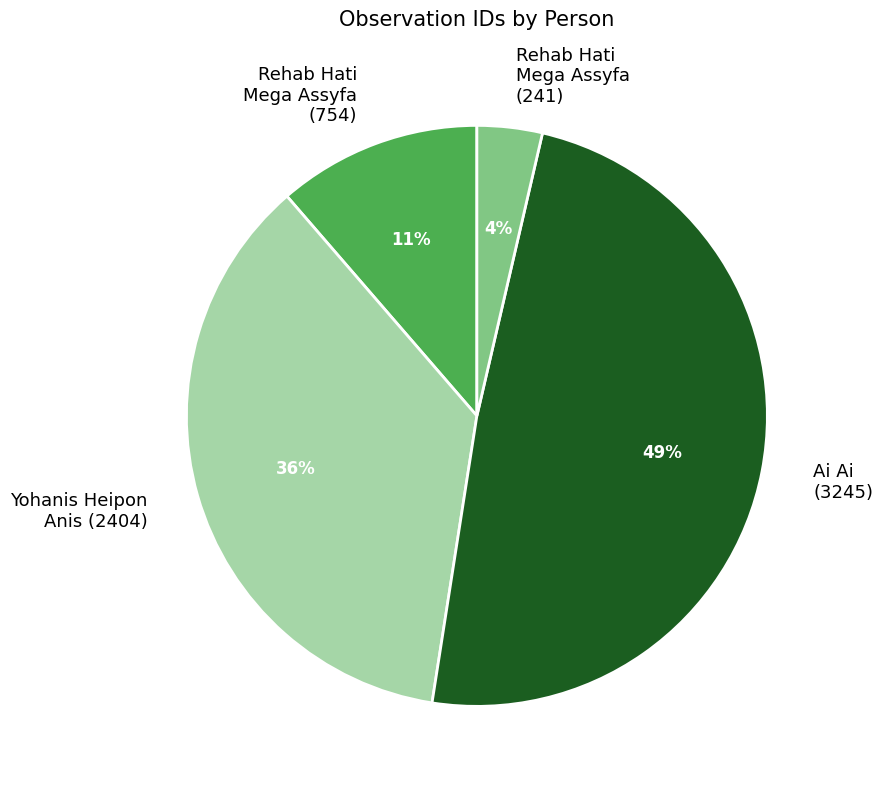

Does Rehab Hati Mega Assyfa (241) account for over 50% of the chart?

No